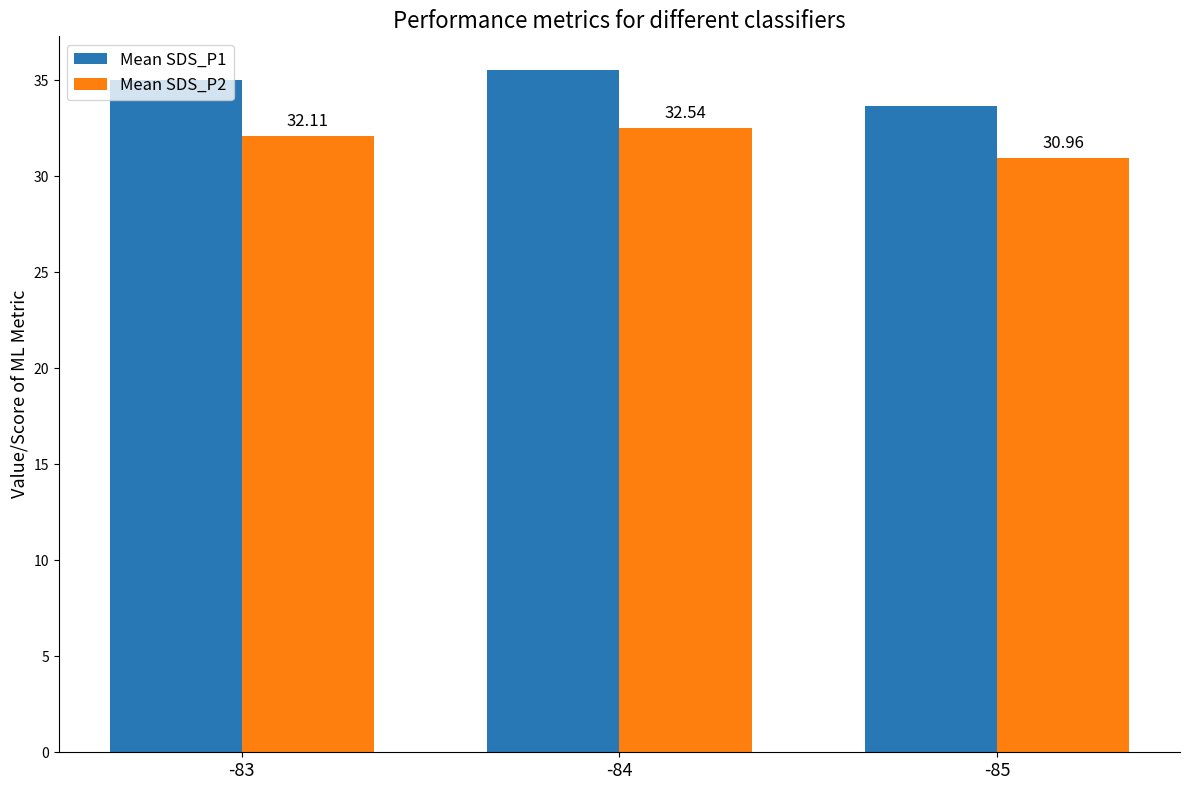

At which label does Mean SDS_P1 reach its minimum?

-85